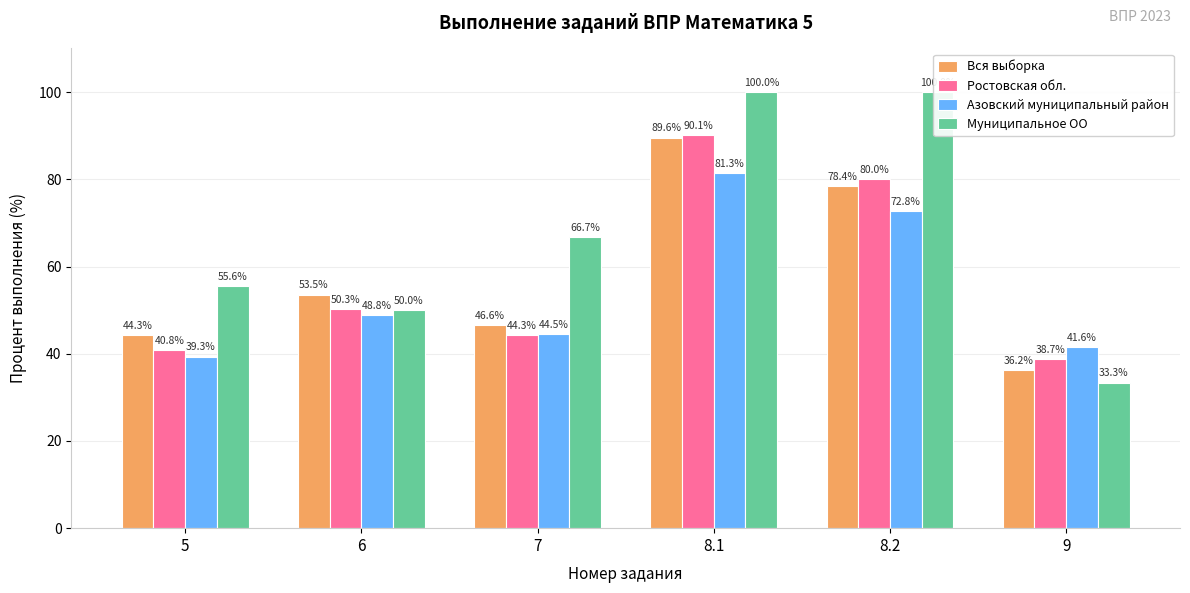

What is the total value across all series at 5?

180.0